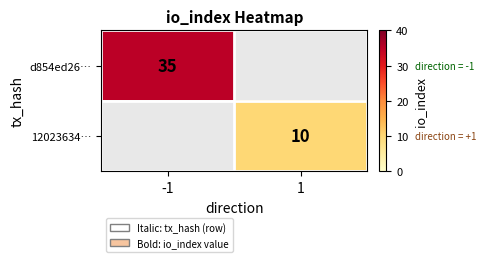

True or false: d854ed26… has a value of 49 at -1.

False